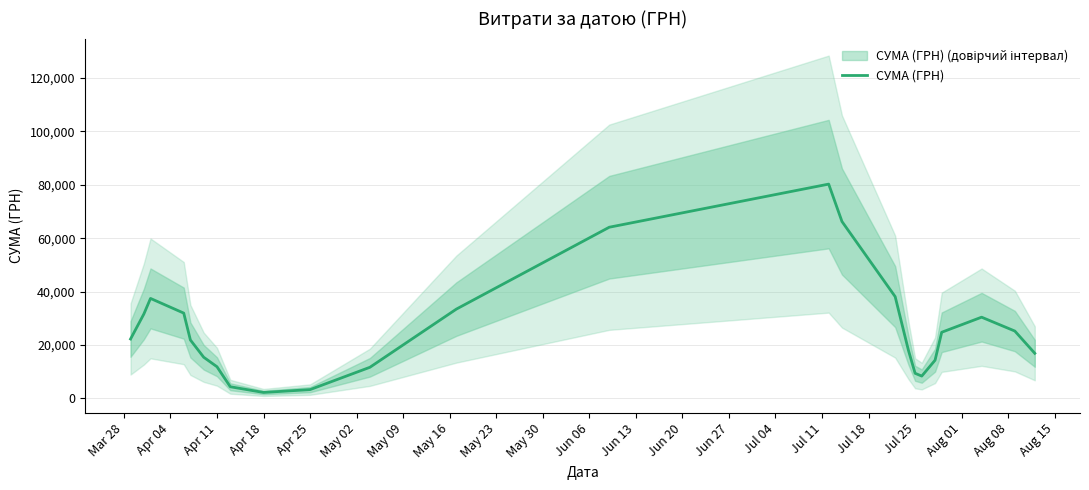

Between Jul 25 and Jul 18, which is larger?

Jul 18